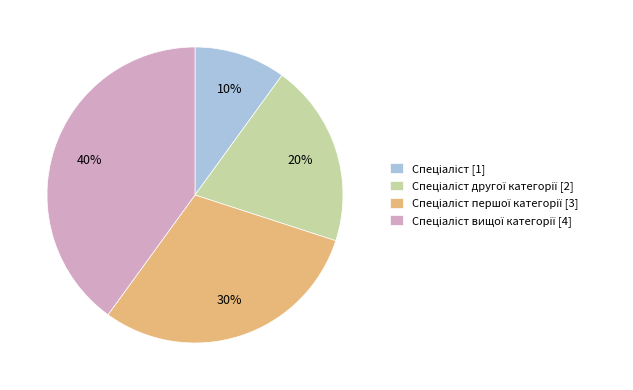

Is there any slice that represents more than half of the pie?

No